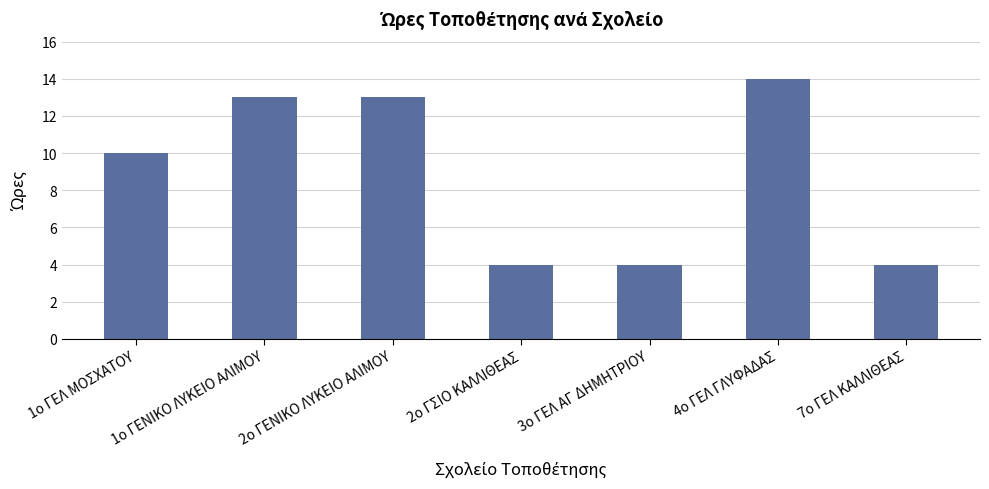

What position from the left is 2ο ΓΣΙΟ ΚΑΛΛΙΘΕΑΣ?

4